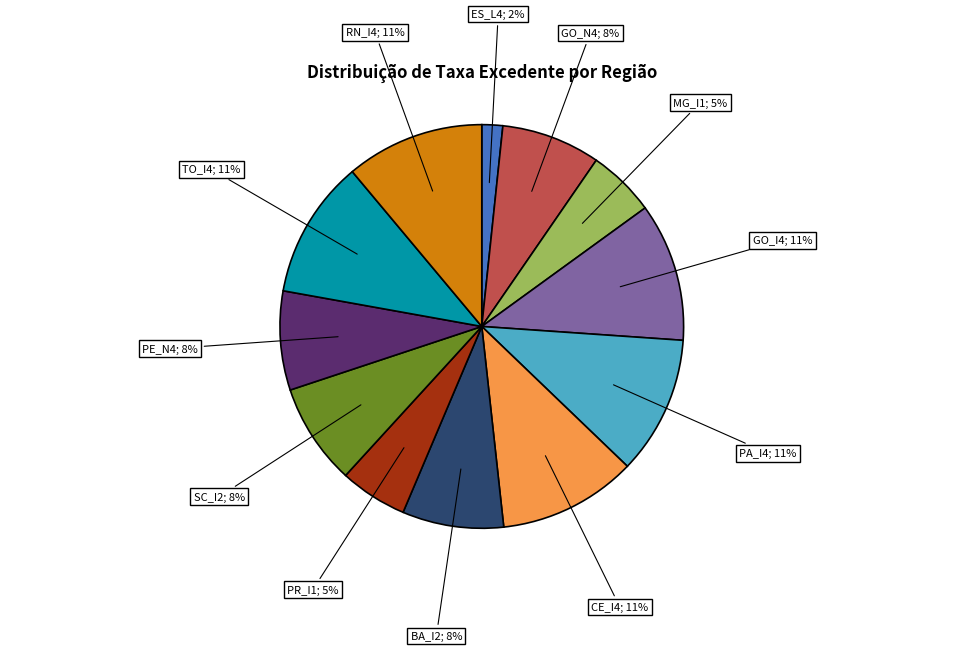

Do GO_I4; 11% and BA_I2; 8% together represent more than half of the pie?

No